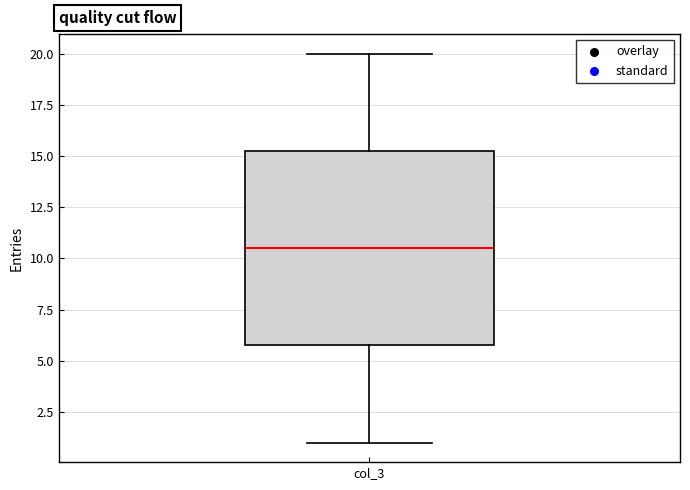

Transcribe this box plot: give where the median line is, the range the box spans, and where the two whiskers end, as read against the y-axis. The values are not printed on the chart, so give them approximately, as read against the axis.

median 10.5, box 6.0 to 15.5, whiskers 1.0 to 20.0